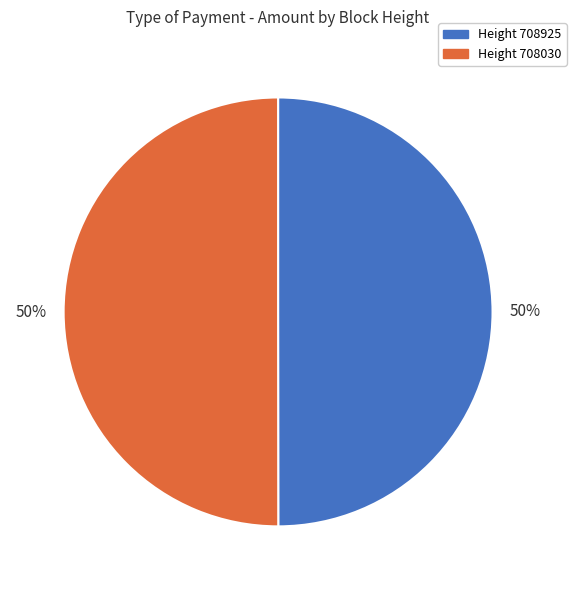

To the nearest percent, what is the average slice percentage?

50%